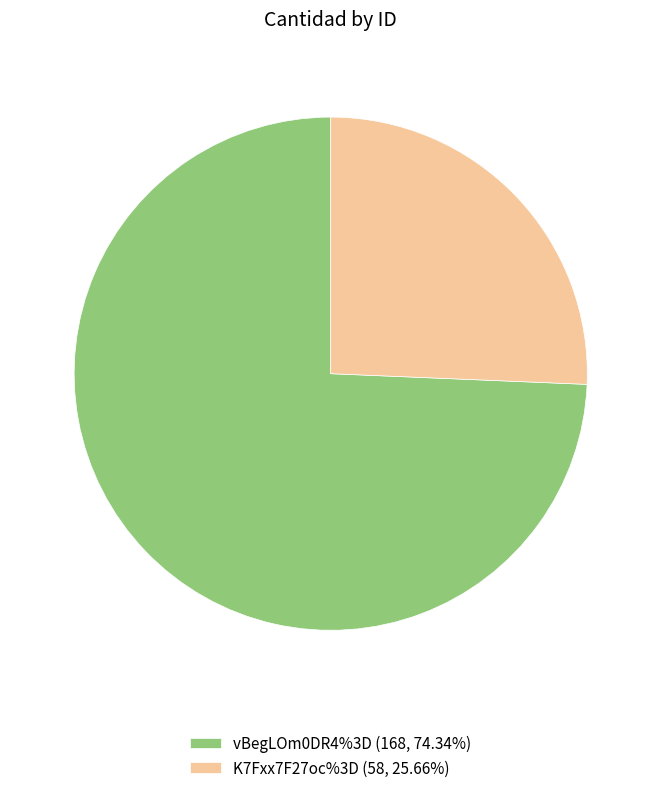

Approximately how many times larger is the value at K7Fxx7F27oc%3D (58, 25.66%) compared to vBegLOm0DR4%3D (168, 74.34%)?

0.3